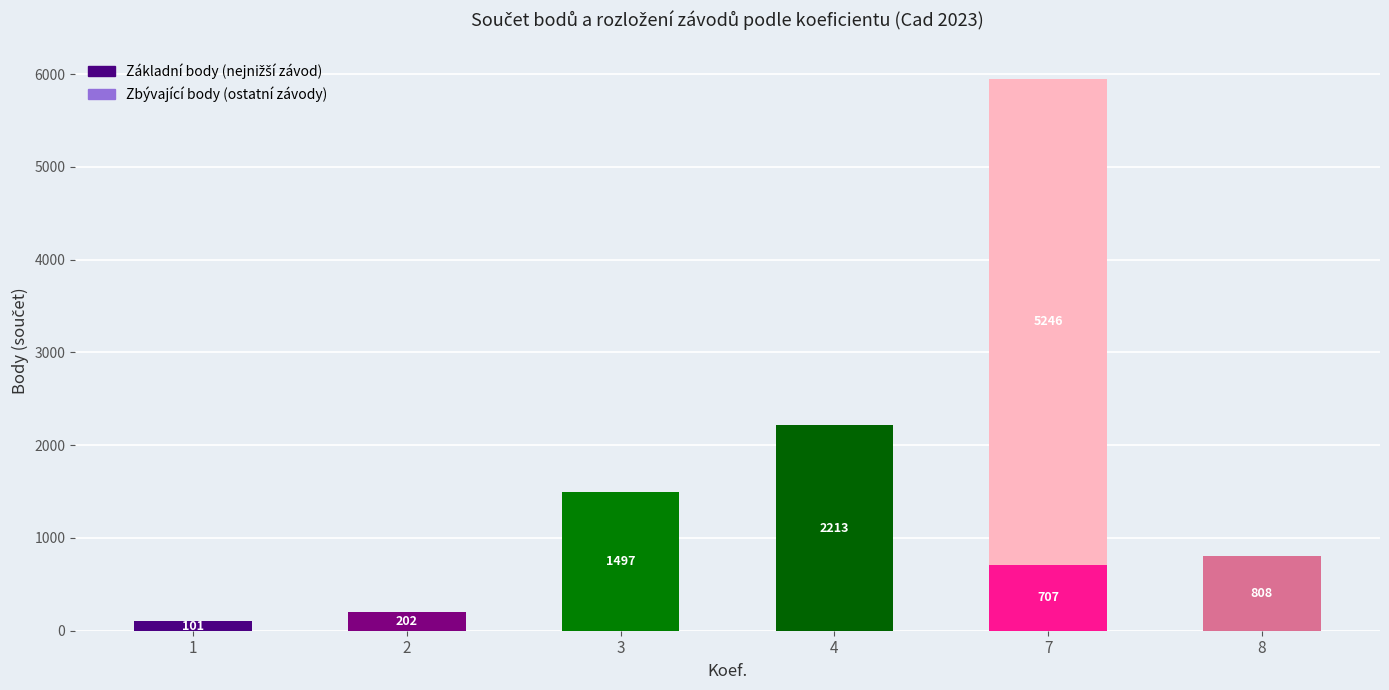

What is the value of the Body bar at the 3rd from the left?

1497